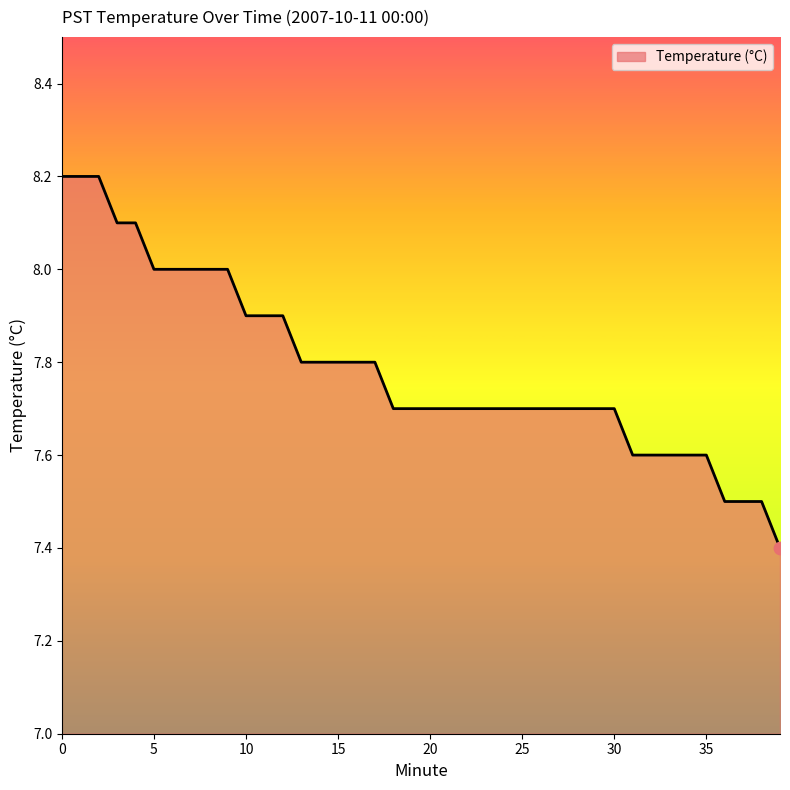

What is the minimum value shown in the chart?

7.4